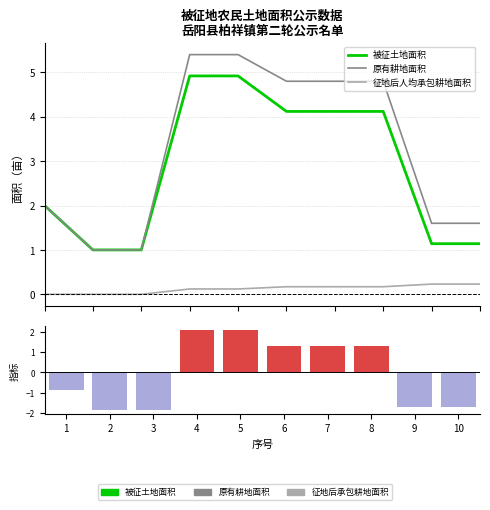

True or false: 排名指标得分 has a value of -1.8 at 2.

True